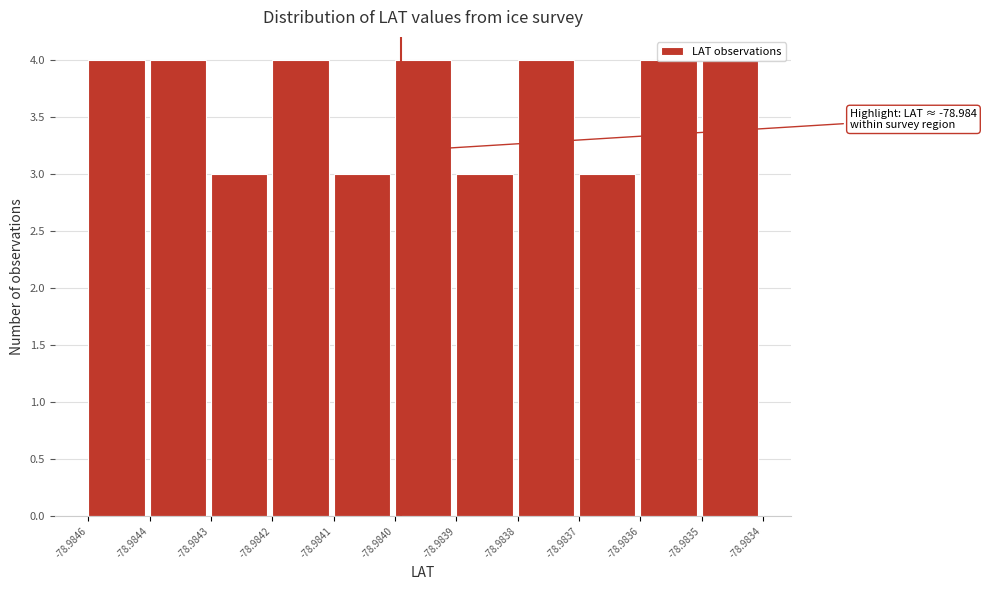

What is the greatest value displayed?

4